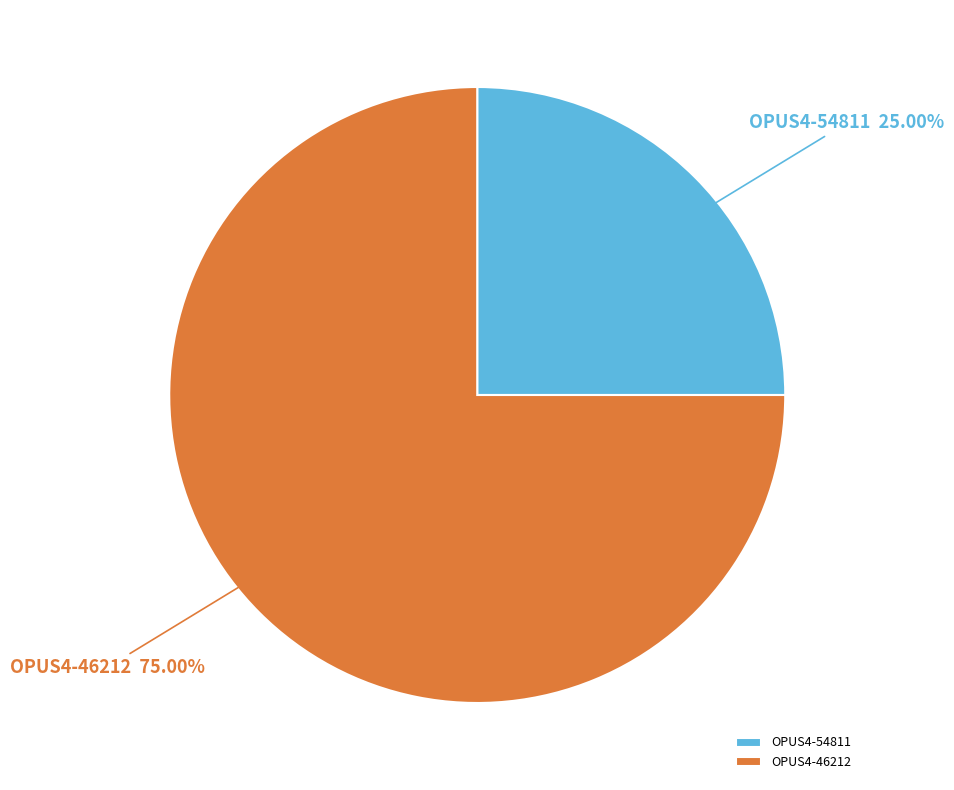

Which category has the biggest portion of the pie?

OPUS4-46212